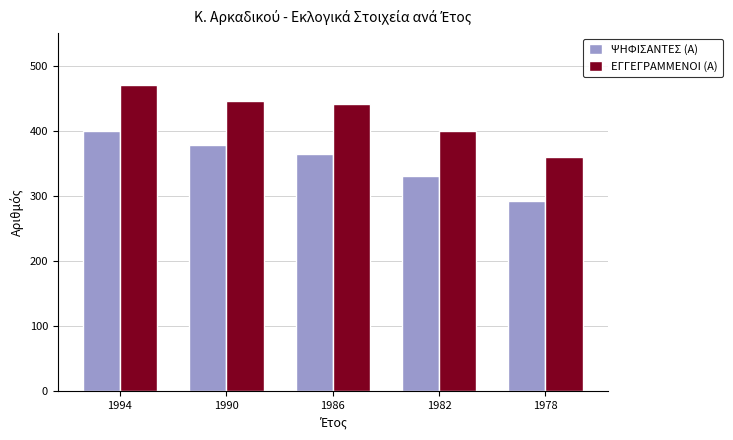

Is it true that ΕΓΓΕΓΡΑΜΜΕΝΟΙ (Α) equals 210 at 1986?

False